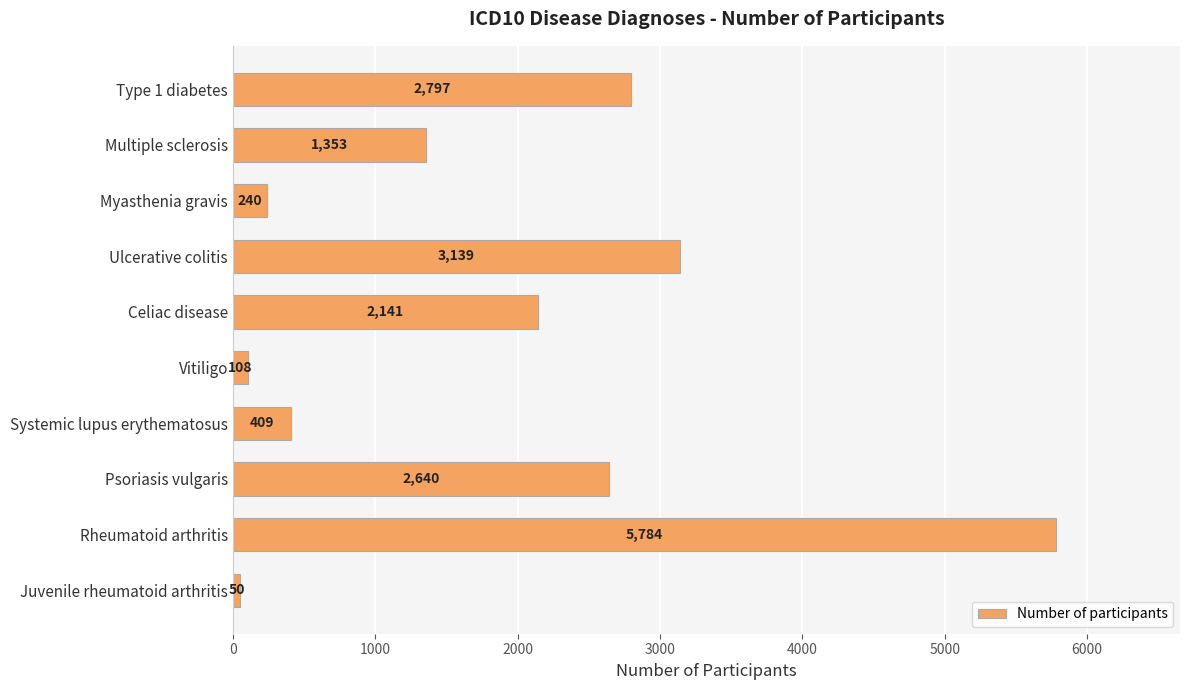

What position from the bottom is Systemic lupus erythematosus?

4